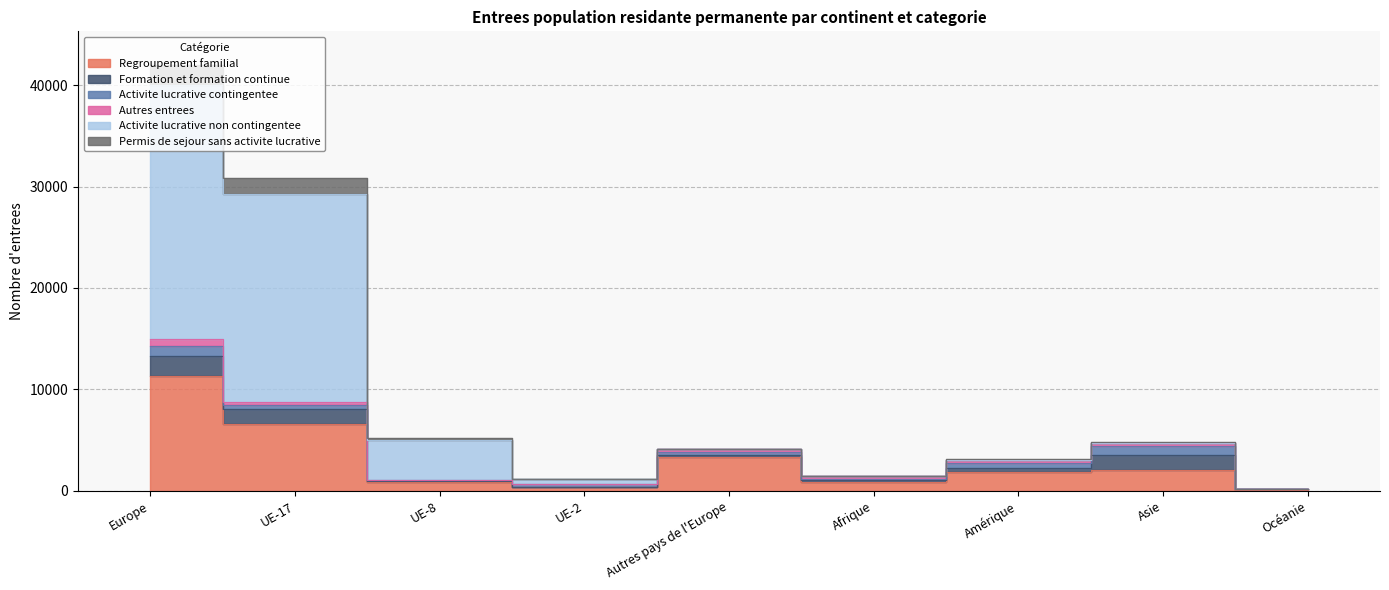

What position from the left is Asie?

8